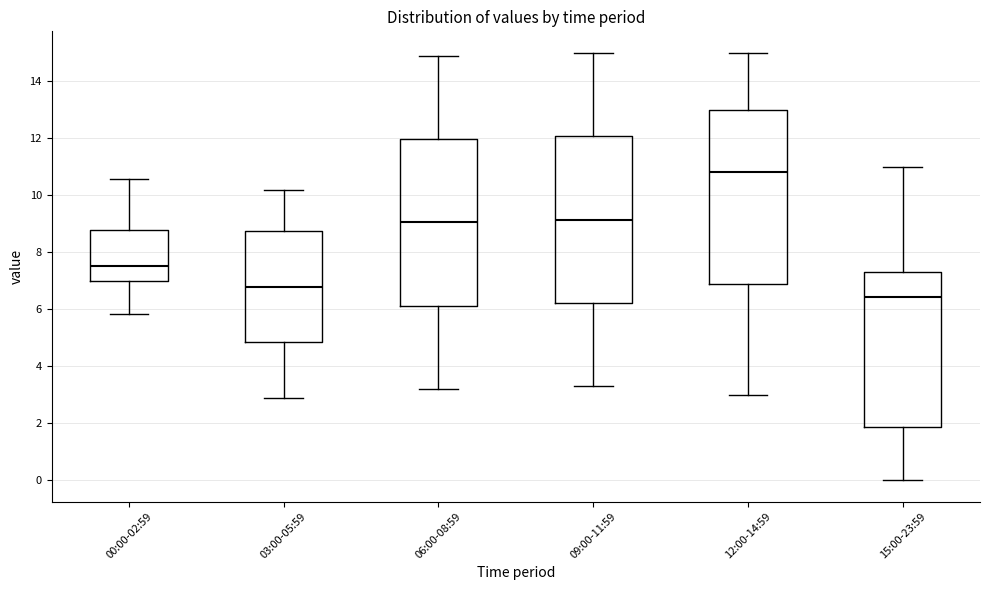

Reading left to right, transcribe this box plot: for each box, give where its median line is, the range the box spans, and where its two whiskers end, as read against the y-axis. The values are not printed on the chart, so give them approximately, as read against the axis.

00:00-02:59: median 7.6, box 7.0 to 8.8, whiskers 5.8 to 10.6
03:00-05:59: median 6.8, box 4.8 to 8.8, whiskers 3.0 to 10.2
06:00-08:59: median 9.0, box 6.2 to 12.0, whiskers 3.2 to 15.0
09:00-11:59: median 9.2, box 6.2 to 12.0, whiskers 3.4 to 15.0
12:00-14:59: median 10.8, box 7.0 to 13.0, whiskers 3.0 to 15.0
15:00-23:59: median 6.4, box 1.8 to 7.4, whiskers 0.0 to 11.0